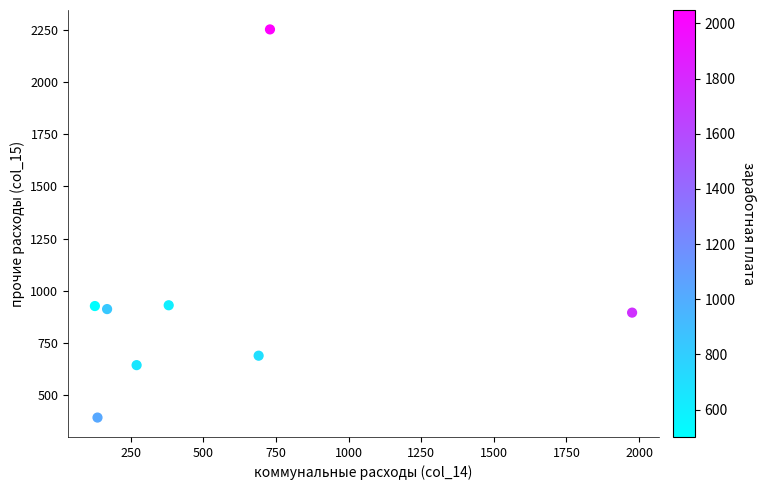

What is the average Y value?

955.2